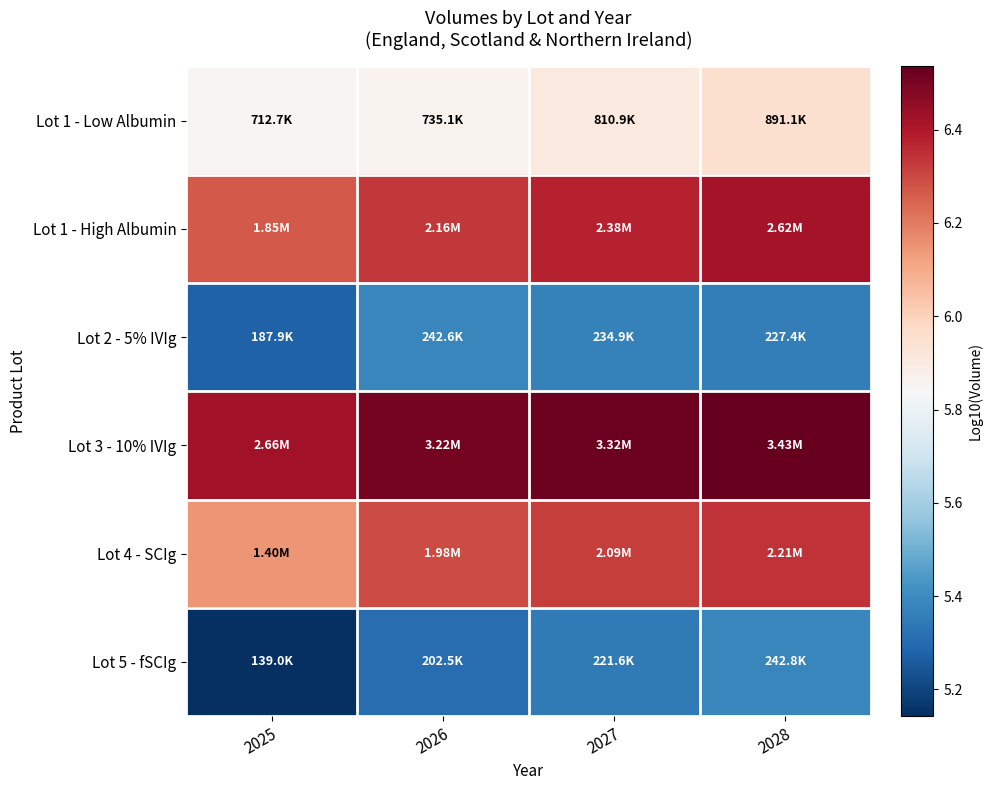

Reading left to right, what are all the values shown in this chart?

Lot 1 - Low Albumin: 2025=5.9	2026=5.9	2027=5.9	2028=5.9
Lot 1 - High Albumin: 2025=6.3	2026=6.3	2027=6.4	2028=6.4
Lot 2 - 5% IVIg: 2025=5.3	2026=5.4	2027=5.4	2028=5.4
Lot 3 - 10% IVIg: 2025=6.4	2026=6.5	2027=6.5	2028=6.5
Lot 4 - SCIg: 2025=6.1	2026=6.3	2027=6.3	2028=6.3
Lot 5 - fSCIg: 2025=5.1	2026=5.3	2027=5.3	2028=5.4